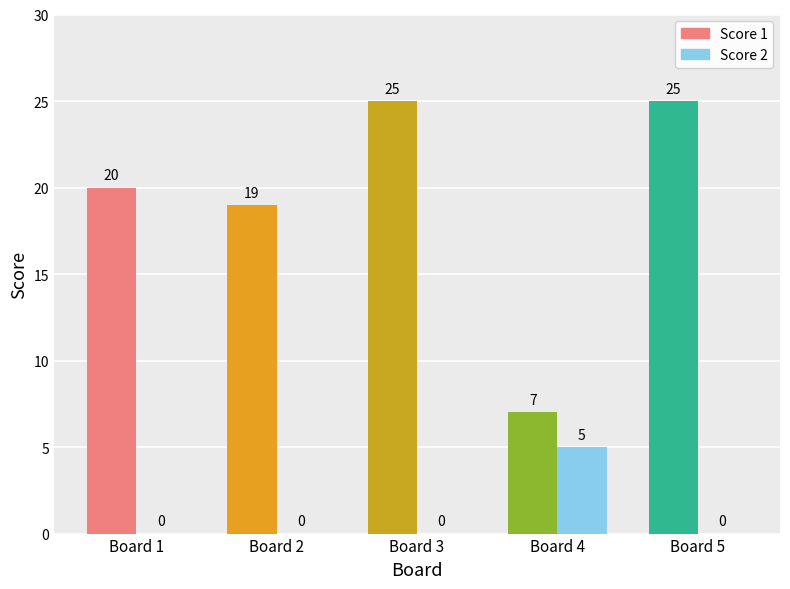

True or false: the data shows 8 at Board 4.

False